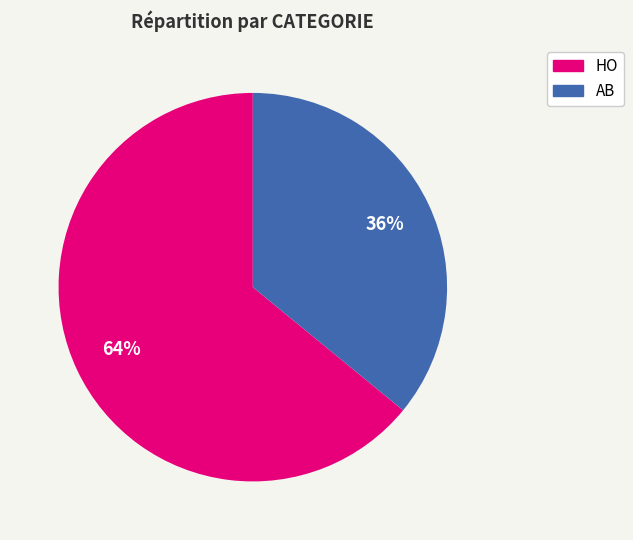

Does HO account for over 50% of the chart?

Yes